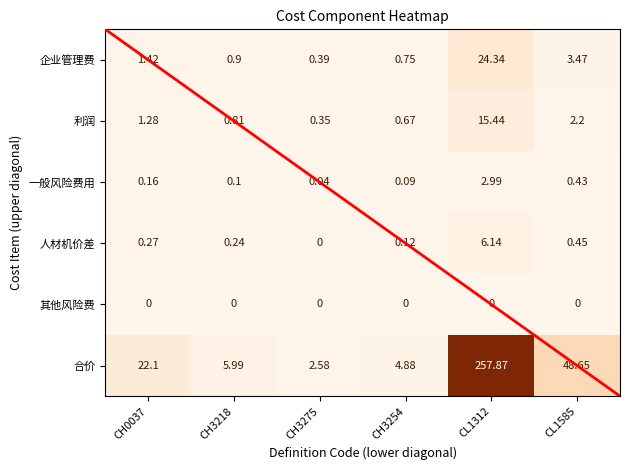

Between CH0037 and CH3254, which series saw the biggest shift?

合价